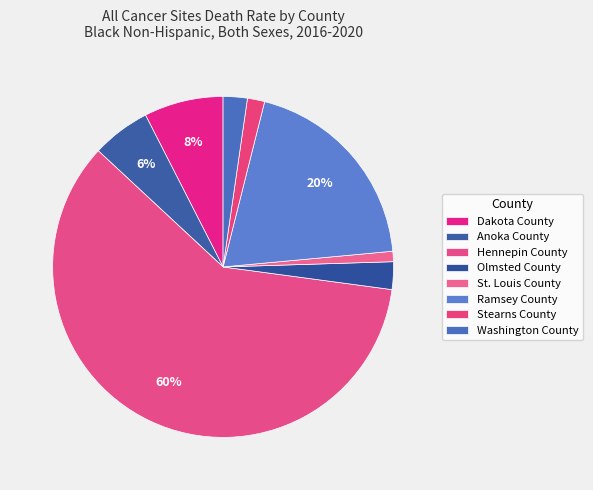

Is it true that Ramsey County is 31% of the pie?

False